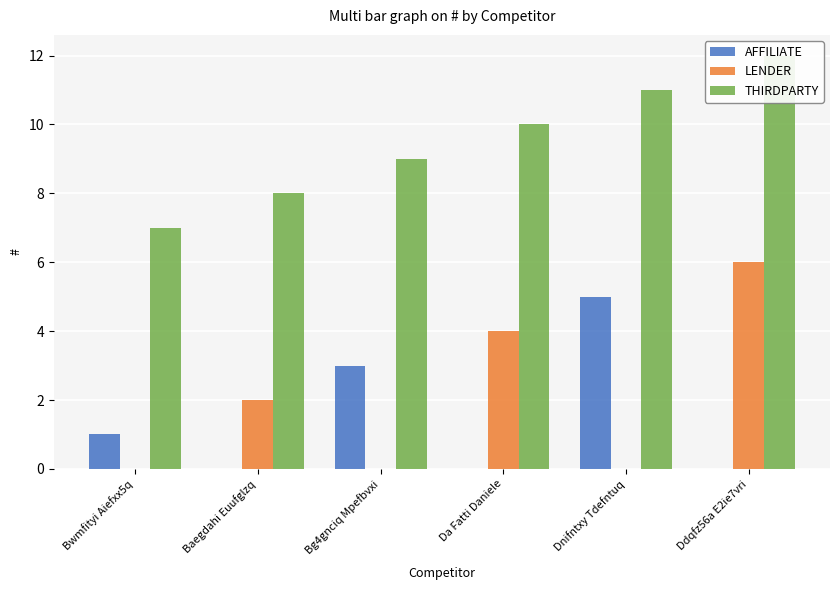

Rank the series at Dnifntxy Tdefntuq from highest to lowest value.

THIRDPARTY, AFFILIATE, LENDER